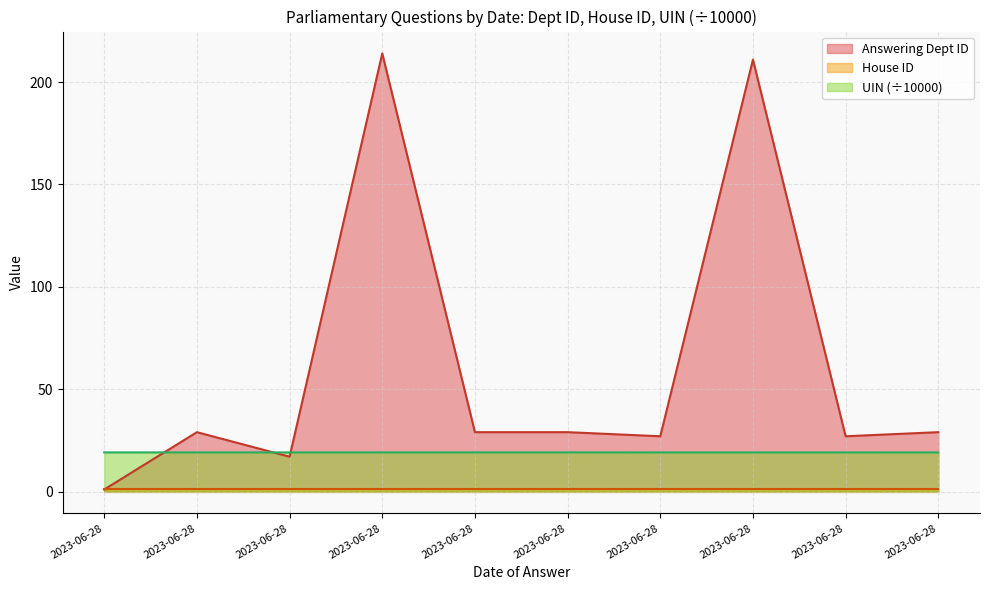

The Answering Dept ID series shows 38 at 2023-06-28. True or false?

False